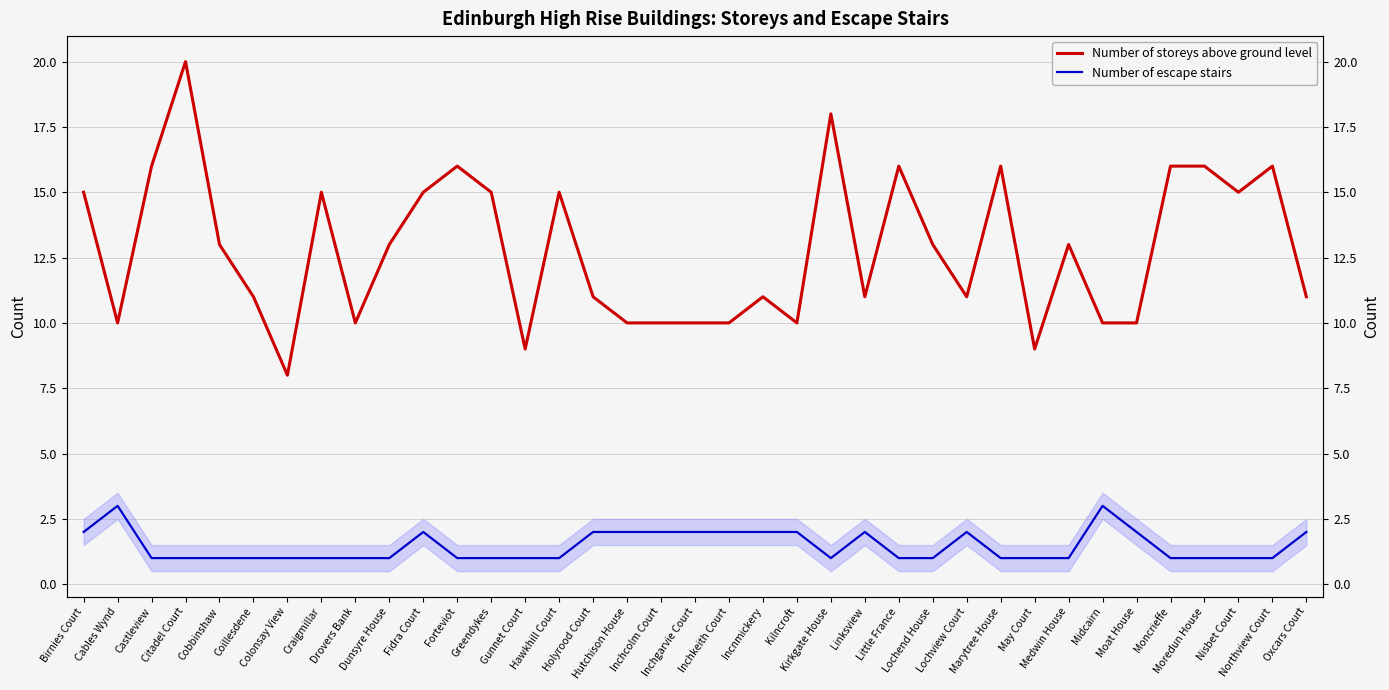

How many series are shown in this chart?

2